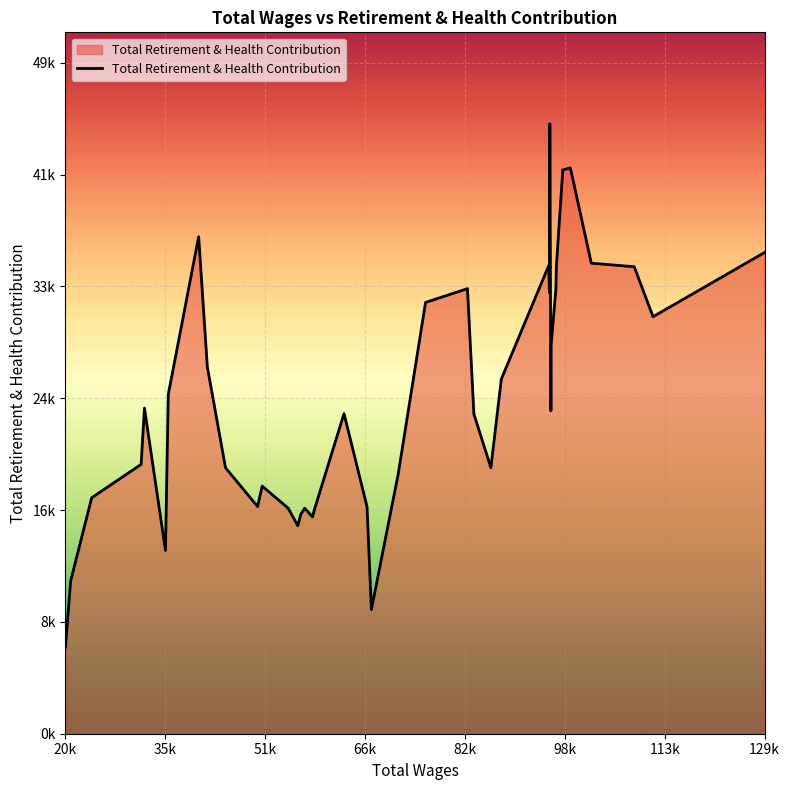

Does the chart display data point markers on the line(s)?

No